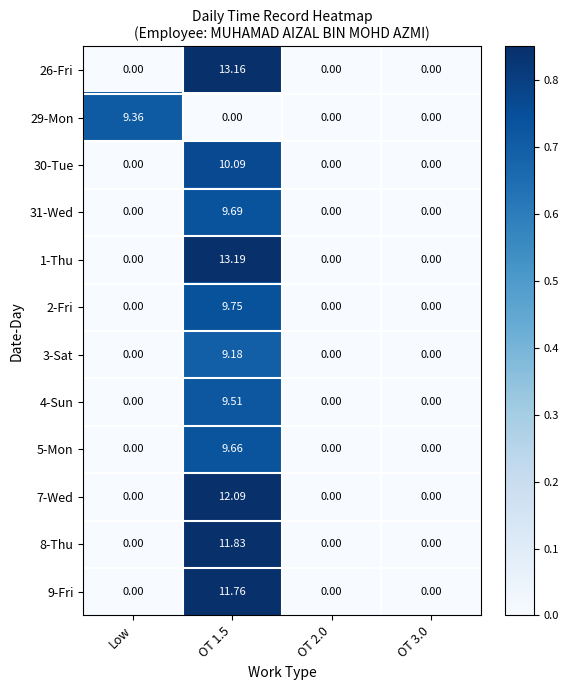

How many data points does each series have?

4